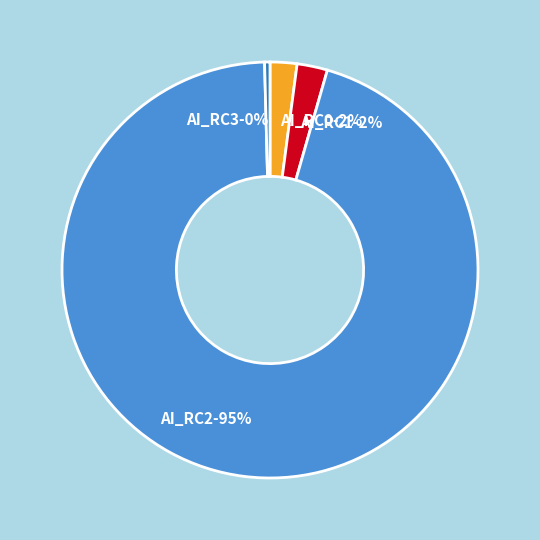

True or false: AI_RC3-0% accounts for 0% of the total.

True